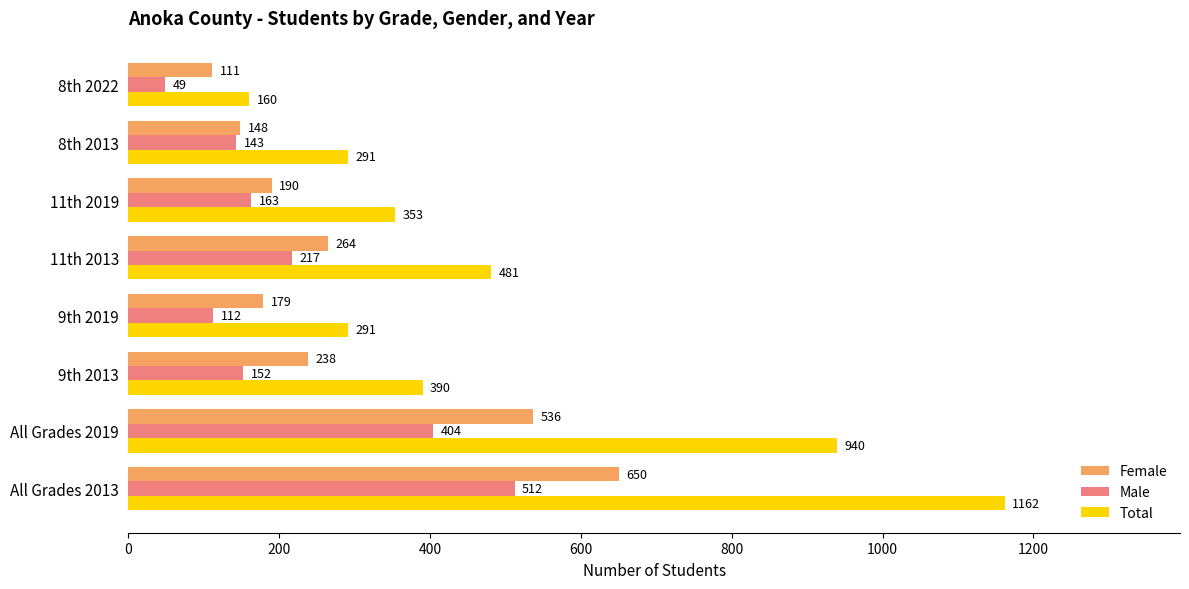

Is it true that Total equals 1324 at All Grades 2019?

False